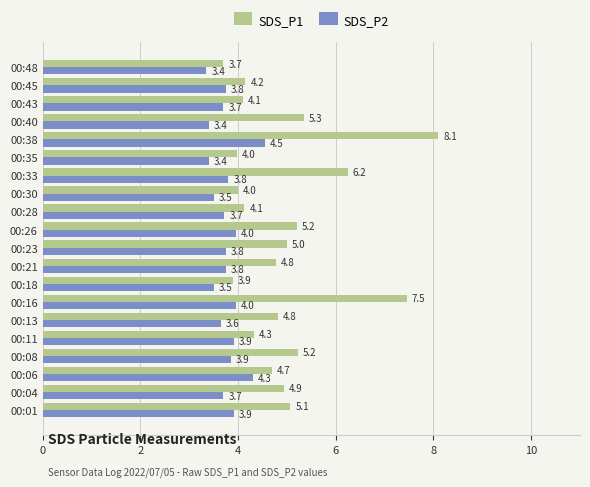

The SDS_P2 series shows 3.8 at 00:21. True or false?

True